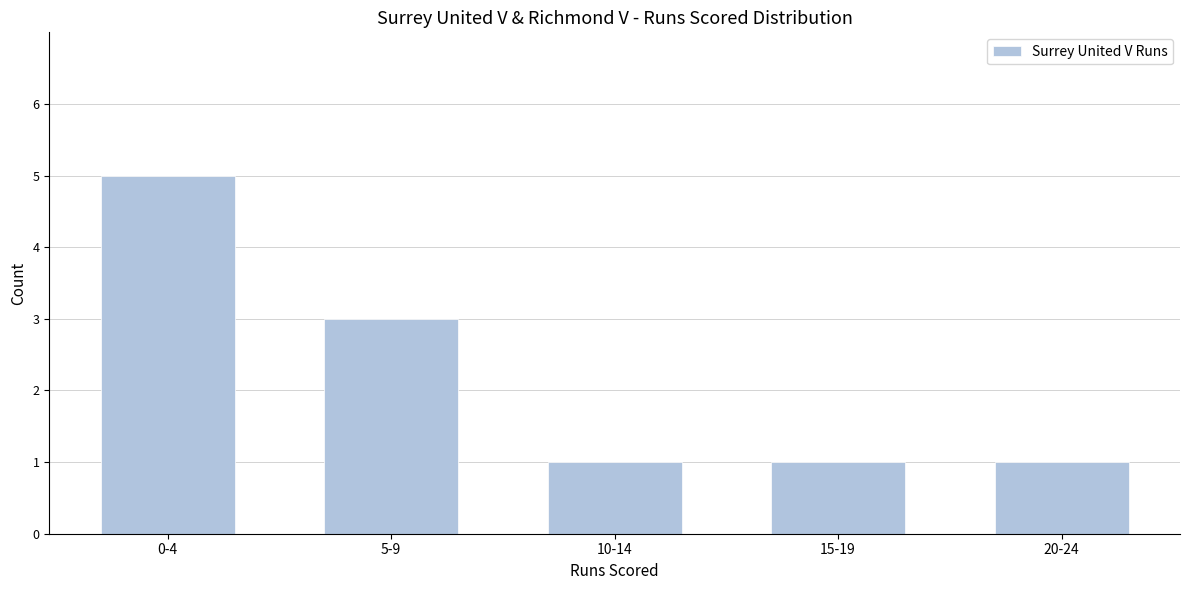

Reading left to right, transcribe all the data shown in this chart.

0-4=5	5-9=3	10-14=1	15-19=1	20-24=1